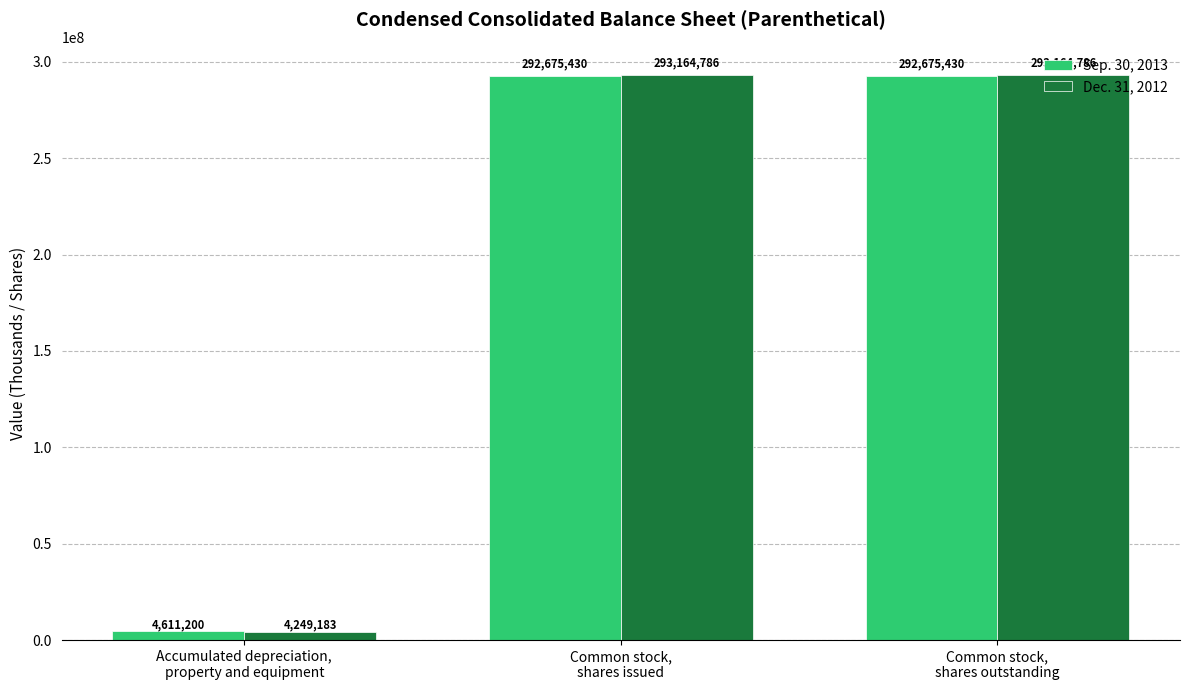

What is the difference between the highest and lowest values at Common stock,
shares outstanding?

489356